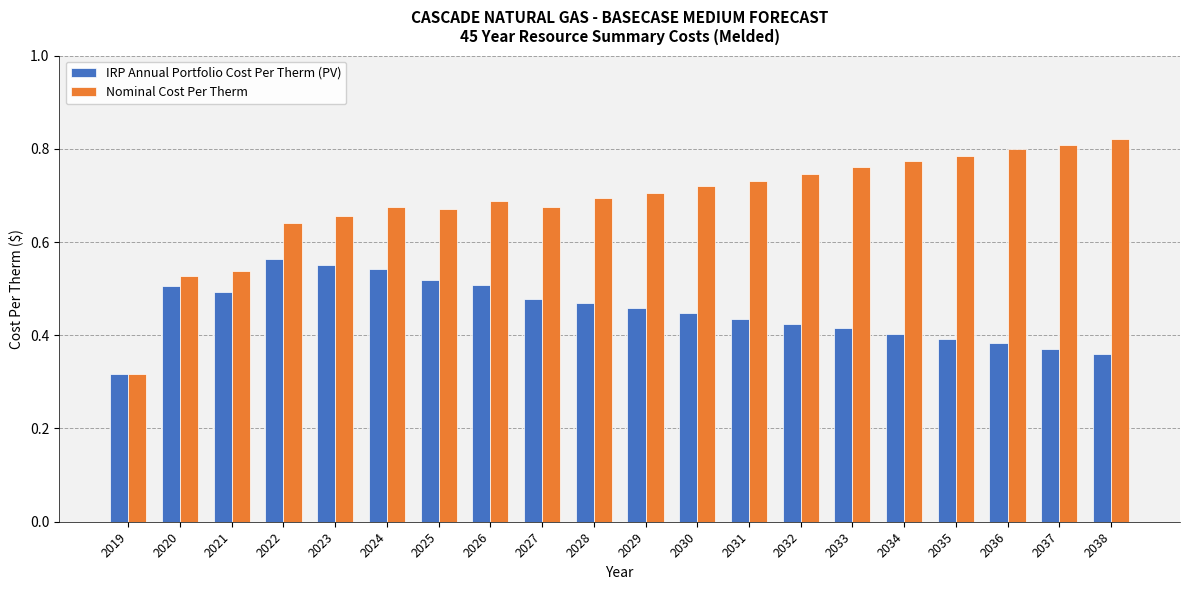

List the series in order of their overall mean, highest first.

Nominal Cost Per Therm, IRP Annual Portfolio Cost Per Therm (PV)